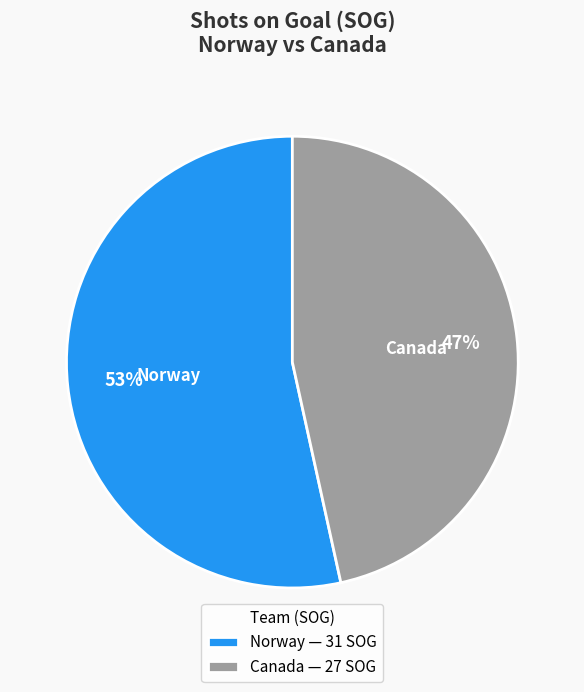

Rank the categories by value from highest to lowest.

Norway, Canada